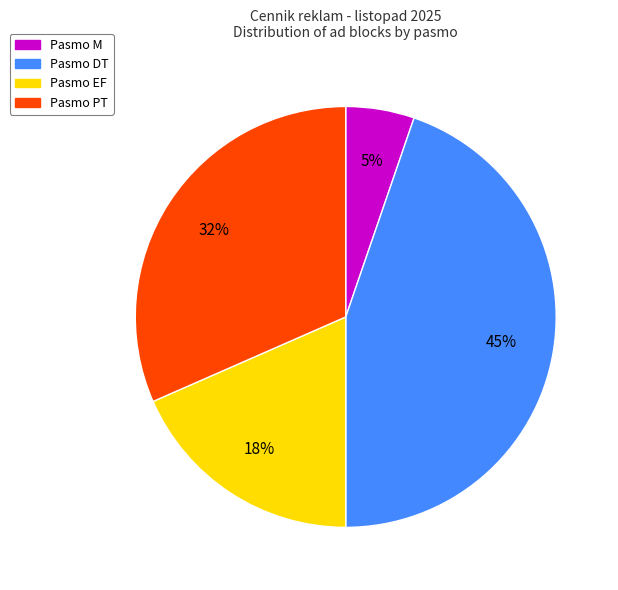

Which has a higher value, Pasmo PT or Pasmo EF?

Pasmo PT